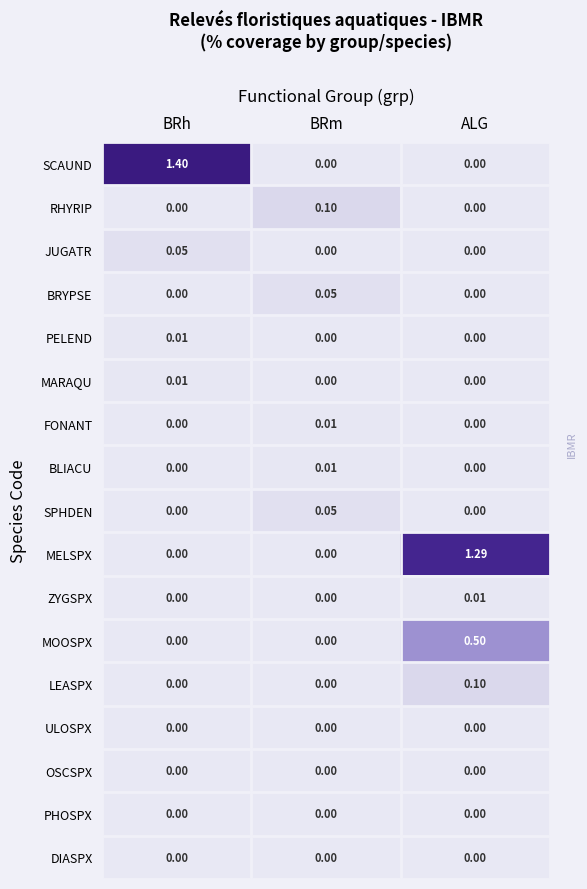

Which category has the highest value across all series?

BRh